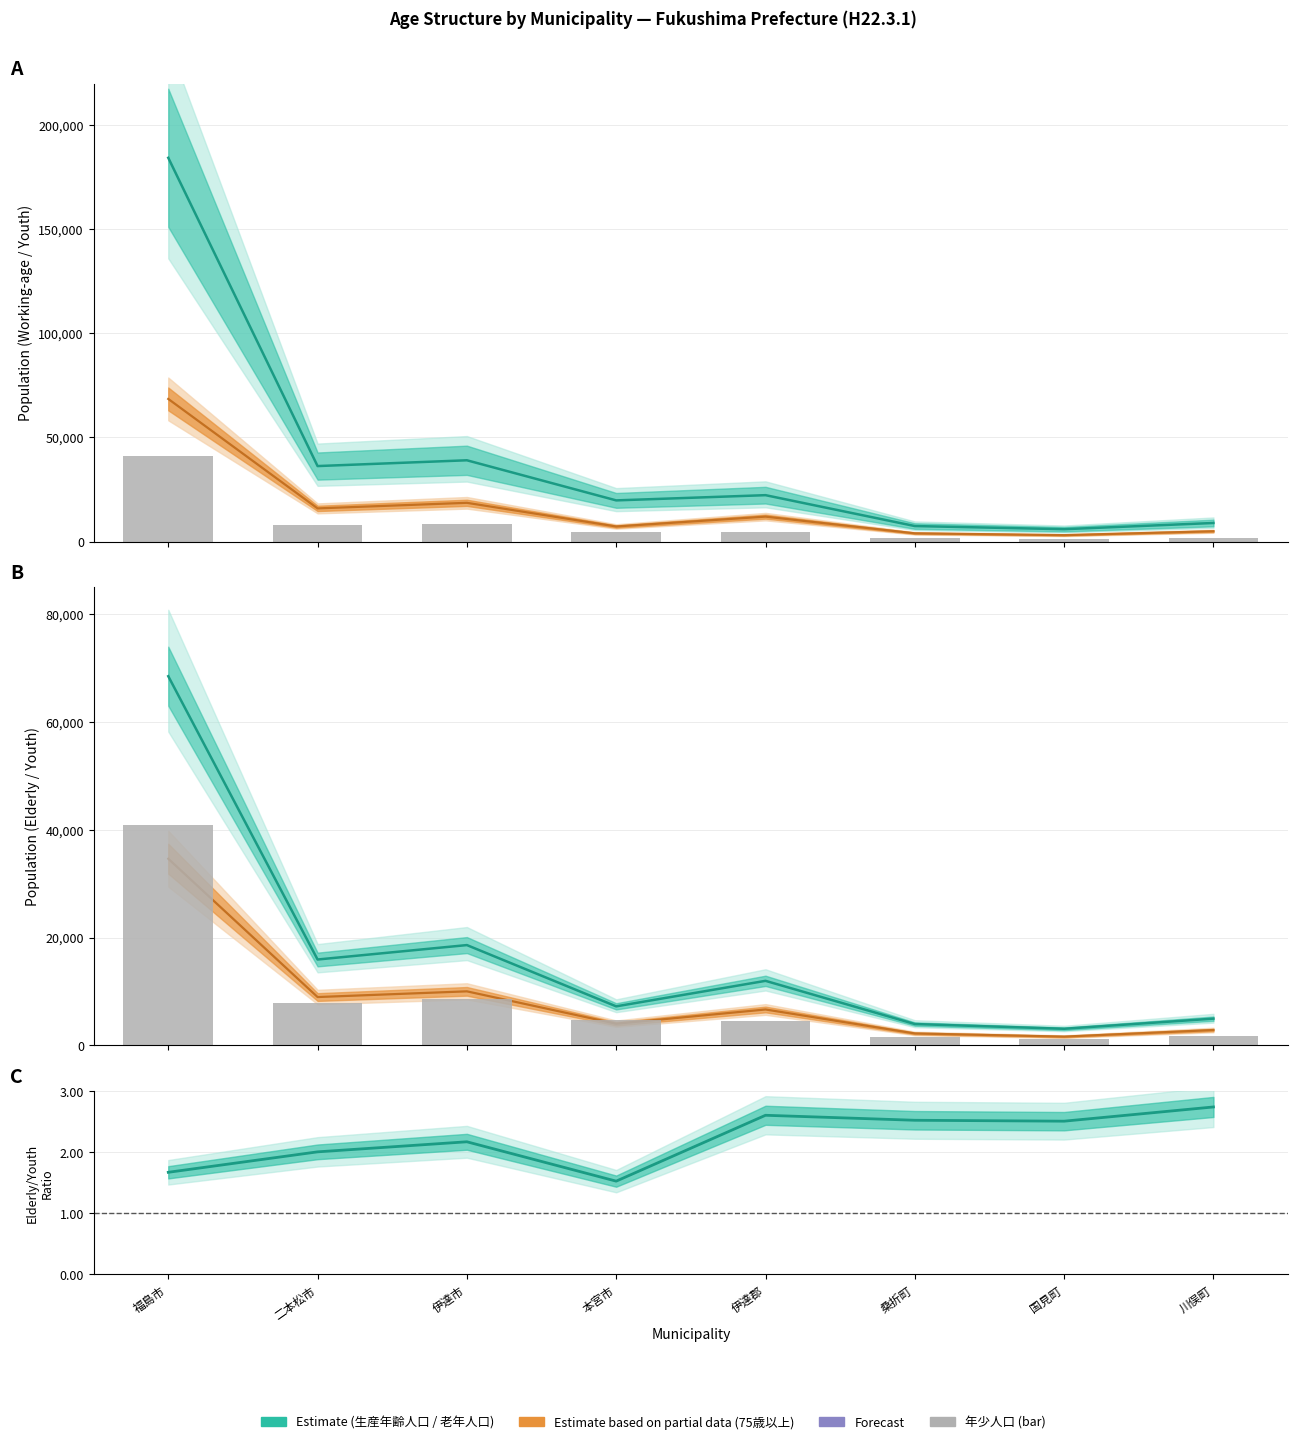

What is the difference between the second highest and second lowest values in the 老年人口(65歳以上) series?

14658